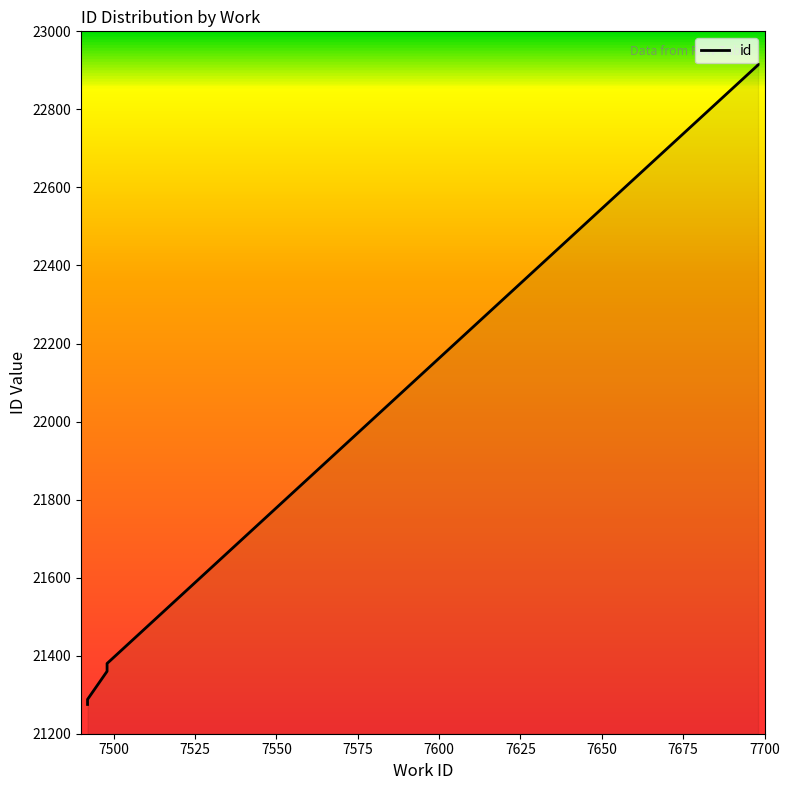

What is the average value?

21635